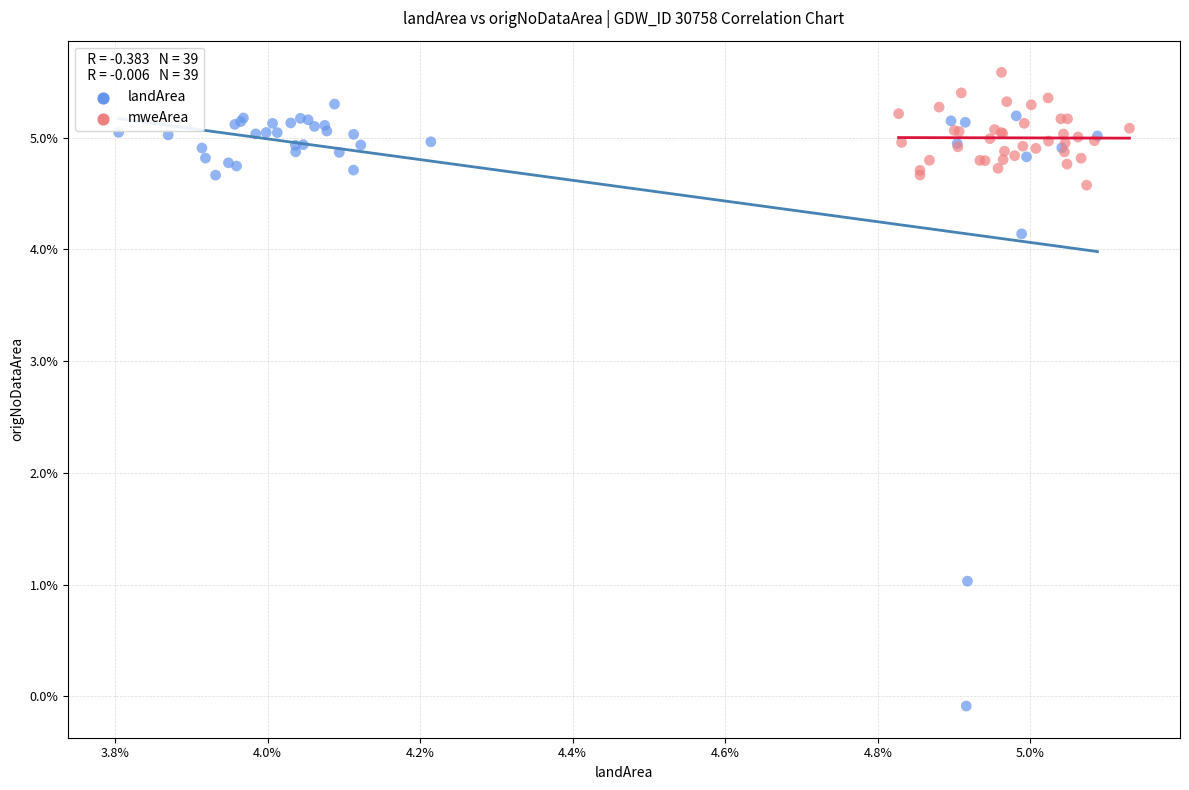

Which series reaches the maximum Y coordinate?

mweArea